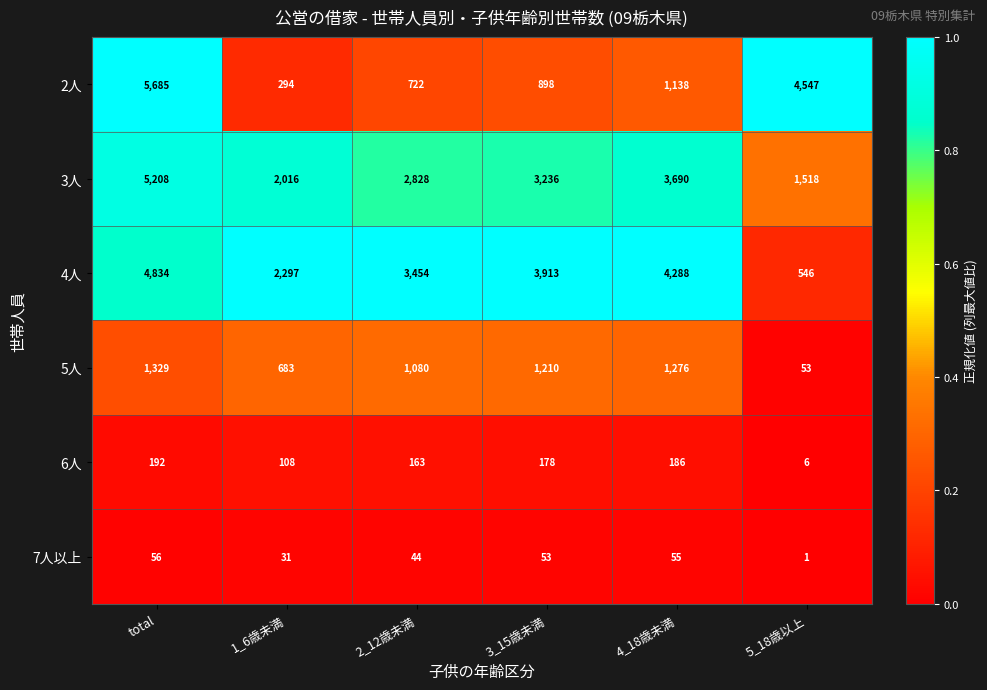

What is the difference between the second highest and second lowest values in the 2人 series?

3825